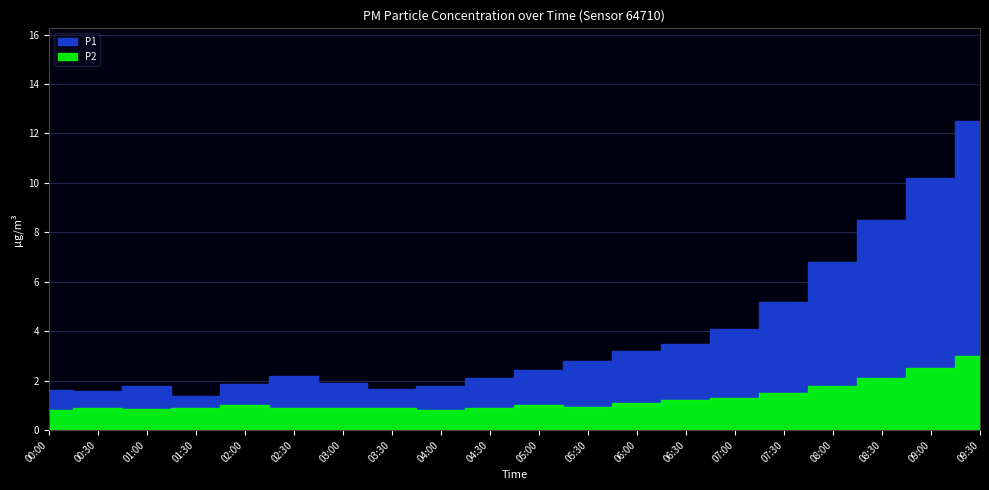

Which series has the largest total across all categories?

P1